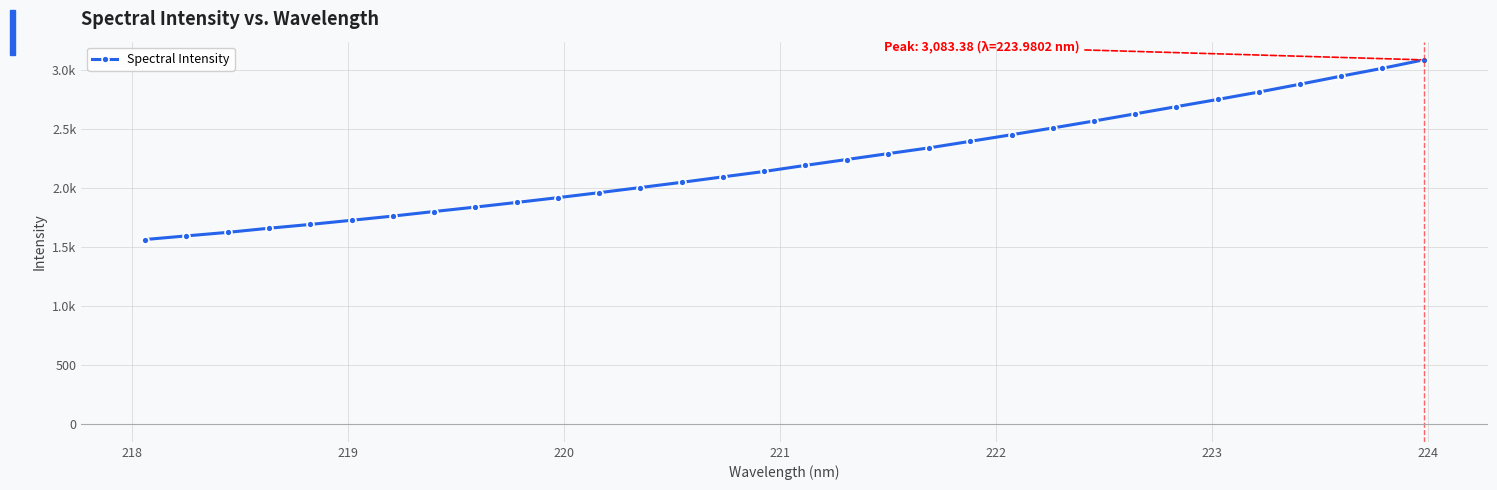

Is this an area chart (filled region under the line)?

No